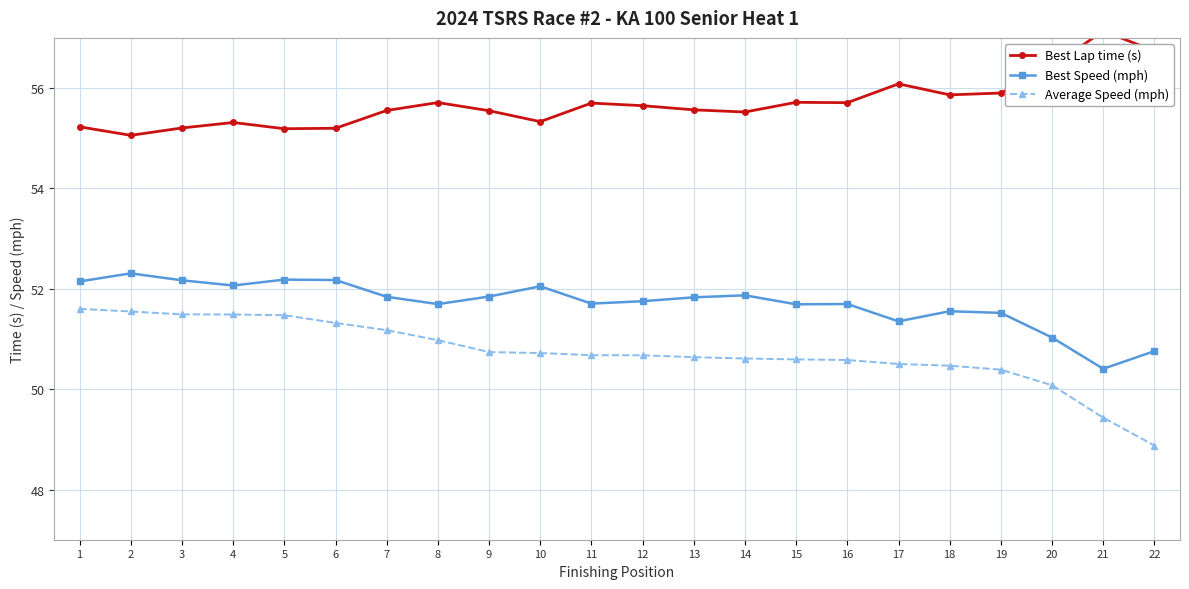

List the labels in order of Average Speed (mph) value, largest first.

1, 2, 3, 4, 5, 6, 7, 8, 9, 10, 11, 12, 13, 14, 15, 16, 17, 18, 19, 20, 21, 22